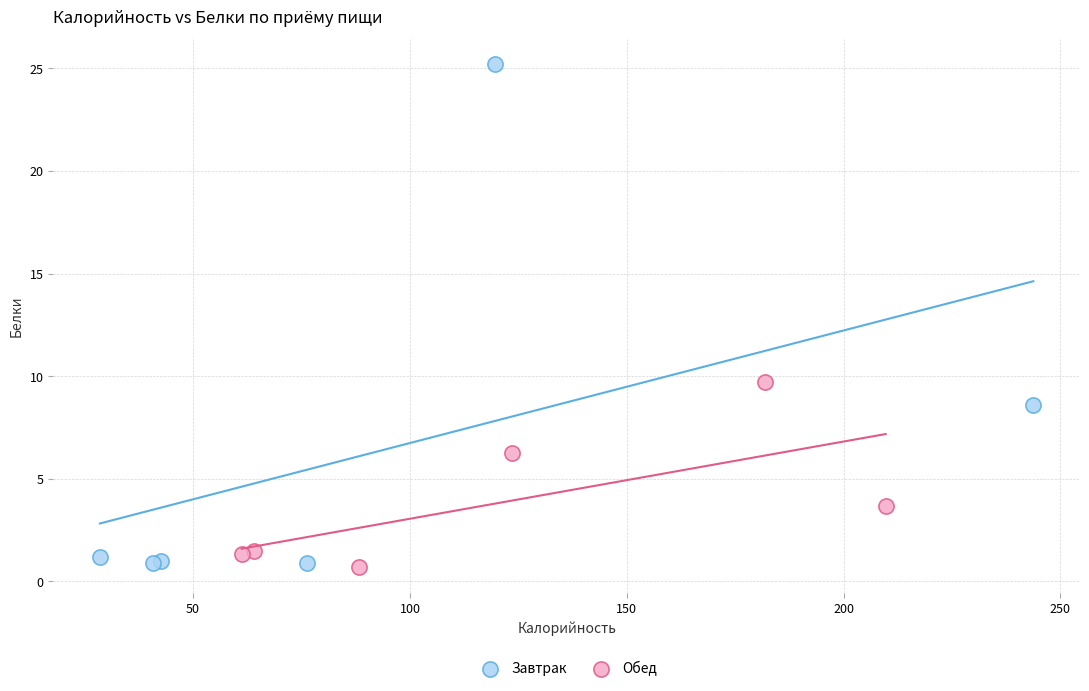

Which series reaches the maximum Y coordinate?

Завтрак